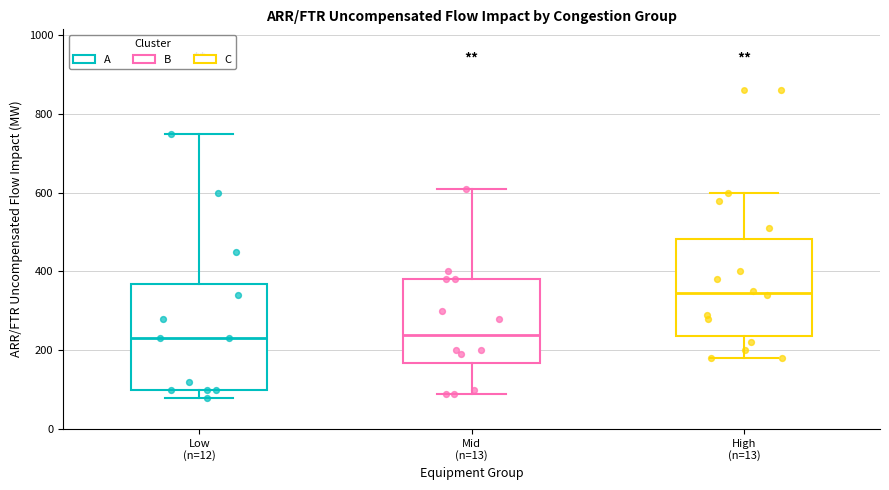

Reading left to right, transcribe this box plot: for each box, give where its median line is, the range the box spans, and where its two whiskers end, as read against the y-axis. The values are not printed on the chart, so give them approximately, as read against the axis.

Low (n=12): median 240, box 100 to 360, whiskers 80 to 760
Mid (n=13): median 240, box 160 to 380, whiskers 100 to 620
High (n=13): median 340, box 240 to 480, whiskers 180 to 600